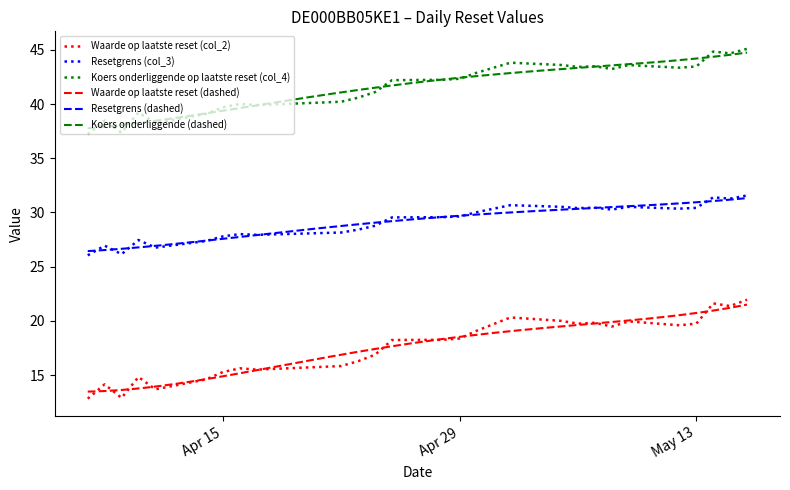

True or false: Koers onderliggende op laatste reset (col_4) and Waarde op laatste reset (col_2) intersect in this chart.

False